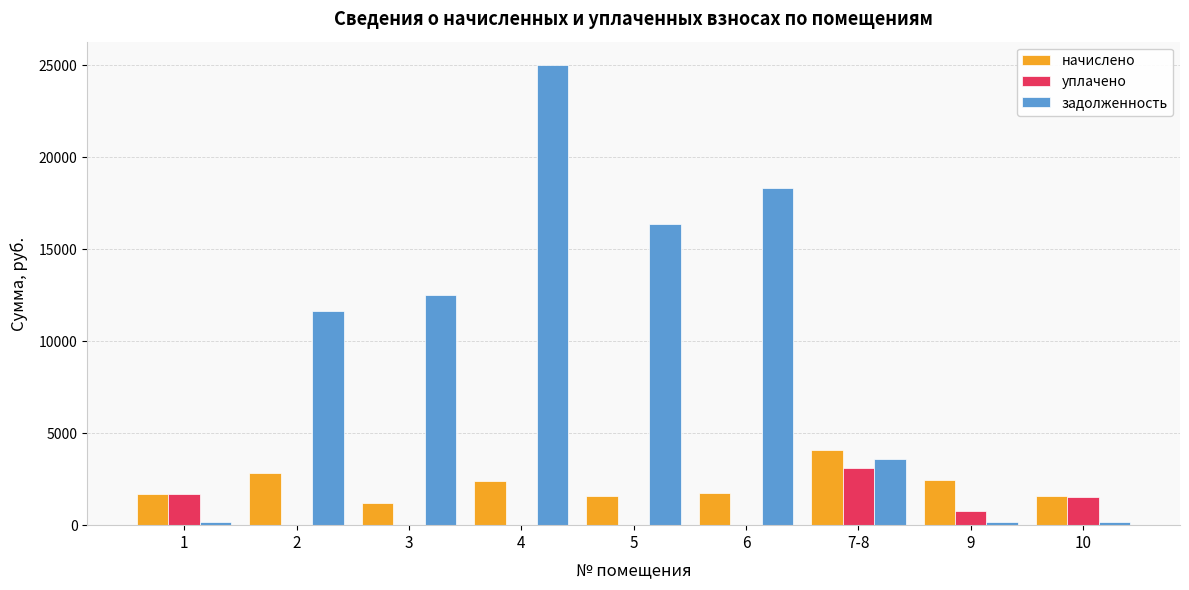

How many series are shown in this chart?

3